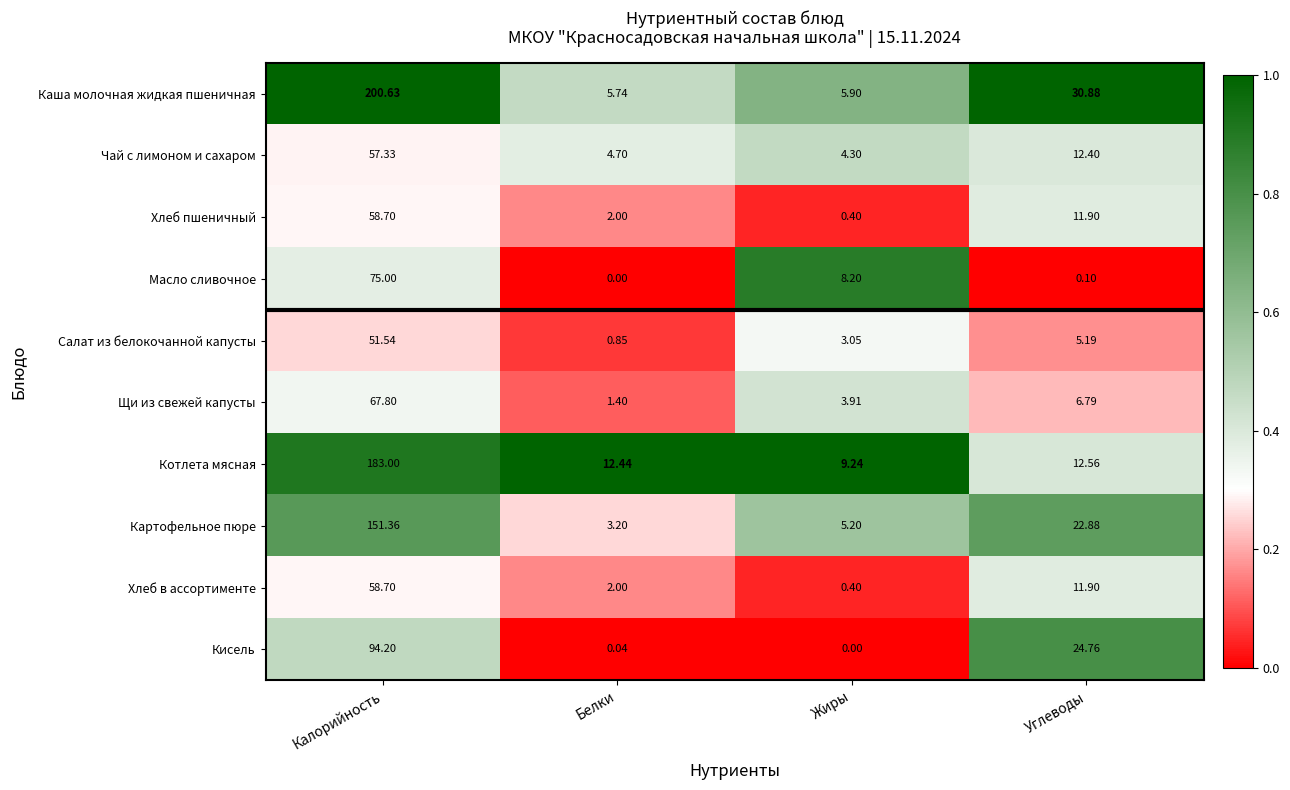

Which series has the largest range (max minus min)?

Каша молочная жидкая пшеничная